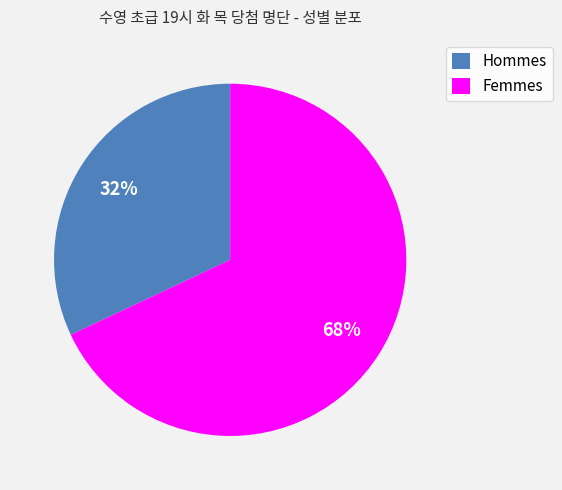

To the nearest percent, what is the difference between the largest and smallest slice percentages?

36%